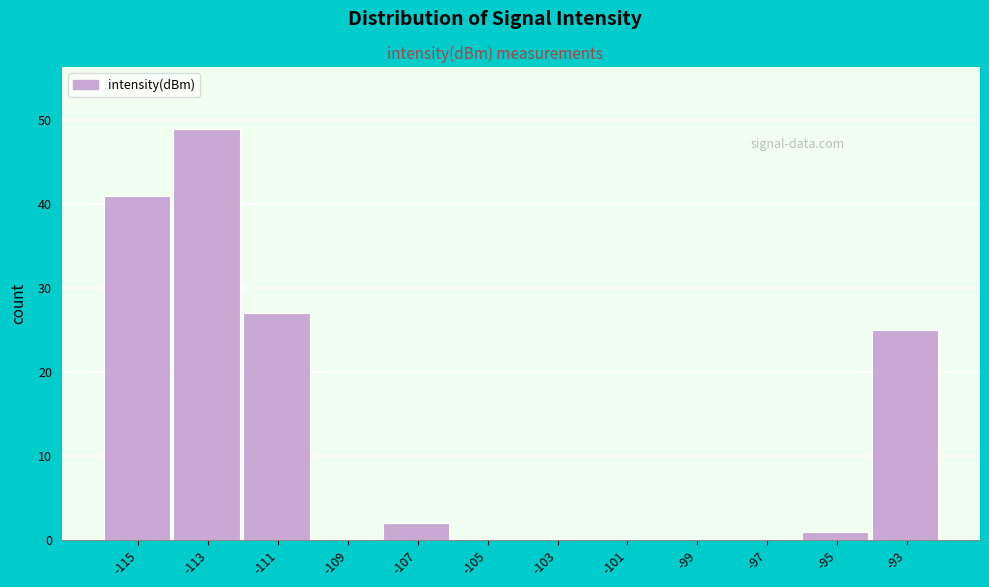

Reading left to right, extract all data points from this chart.

-115=41	-113=49	-111=27	-109=0	-107=2	-105=0	-103=0	-101=0	-99=0	-97=0	-95=1	-93=25